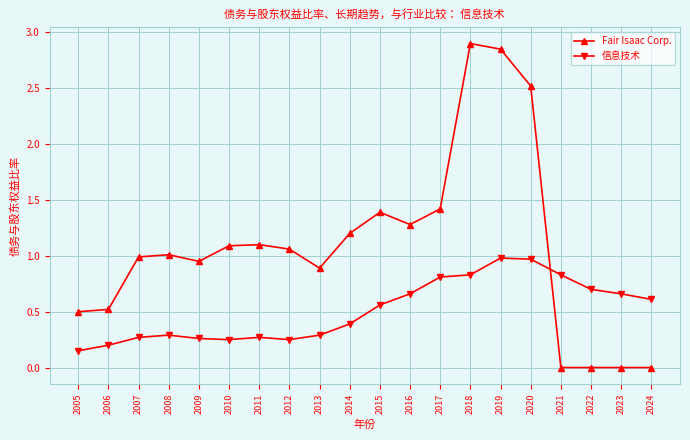

True or false: Fair Isaac Corp. has more than 1 interior local peaks.

True